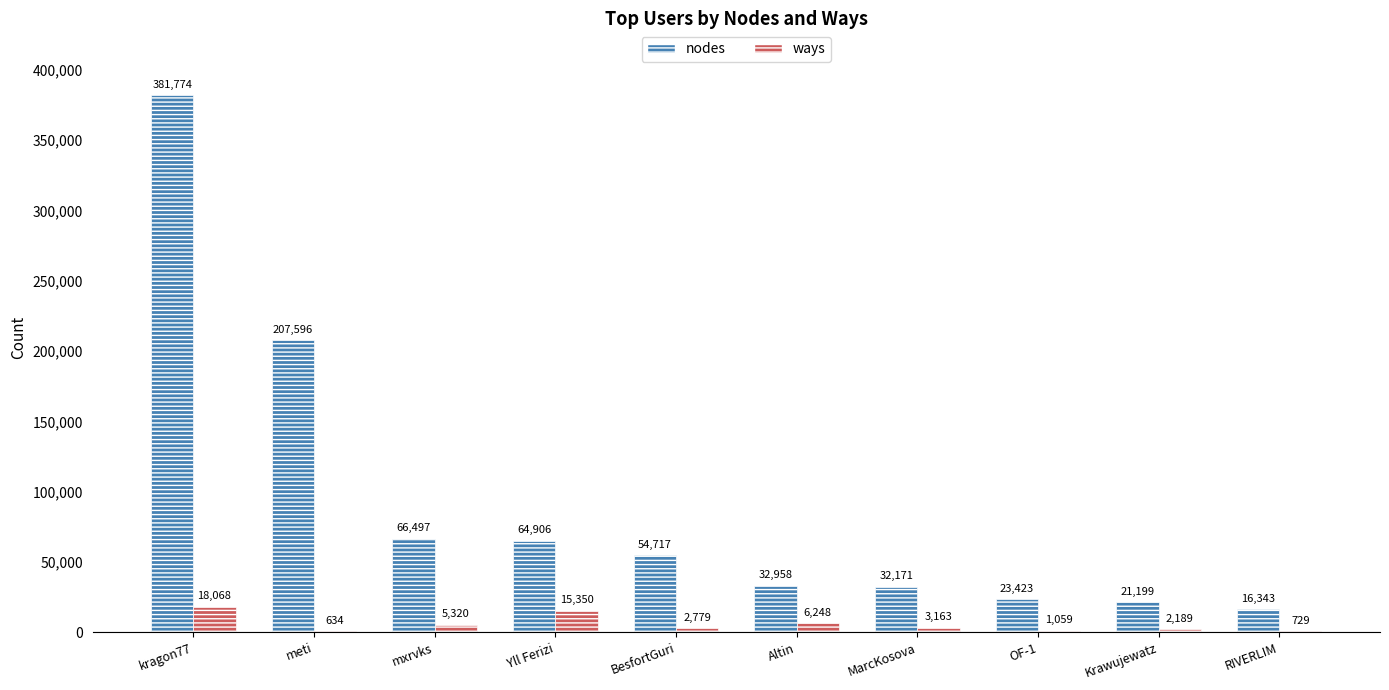

What is the greatest value displayed?

381774